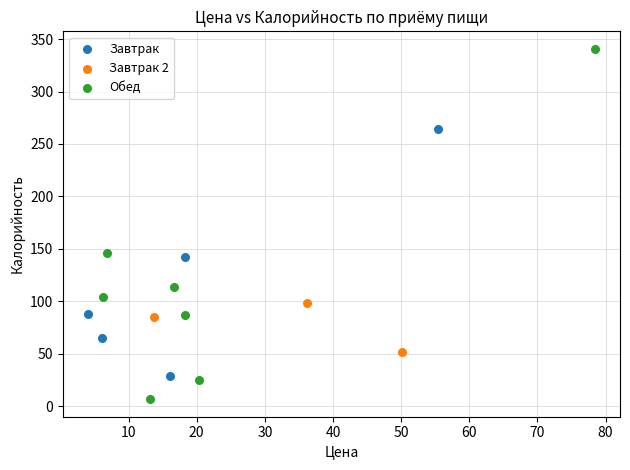

Which series has the widest spread of Y values?

Обед